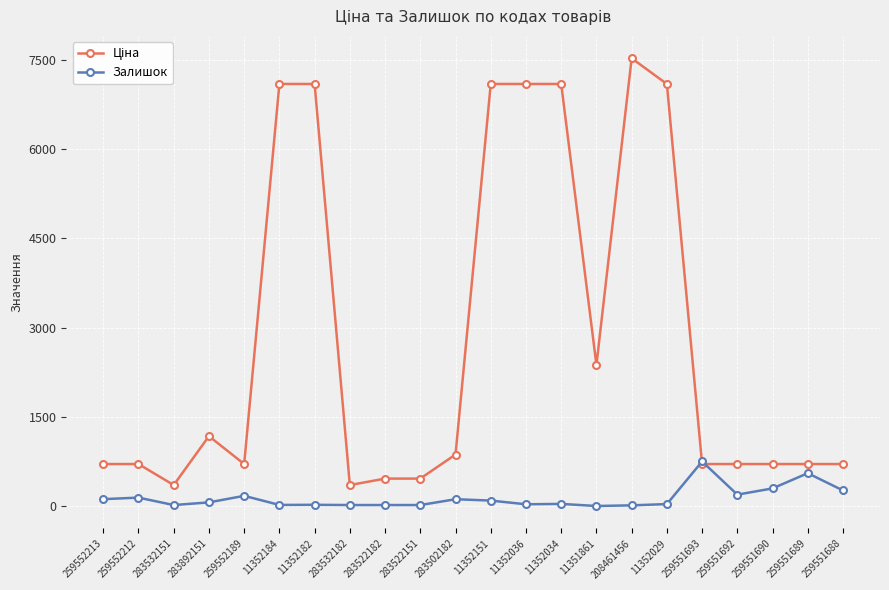

What is the value of the Залишок point at the 9th from the left?

16.0